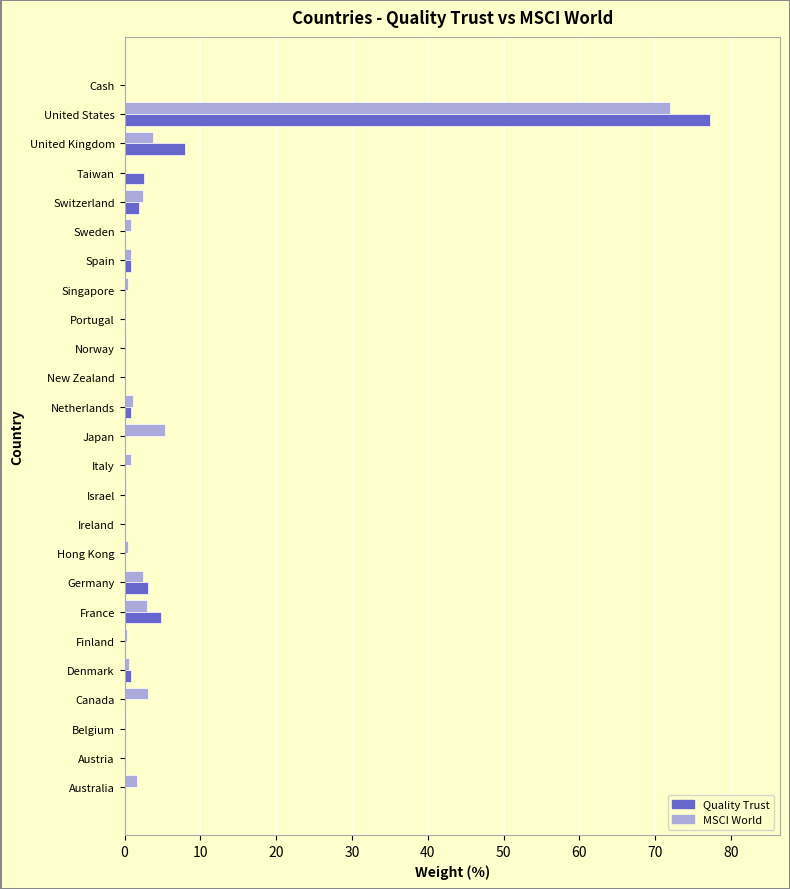

At which category is the sum across all series the highest?

United States